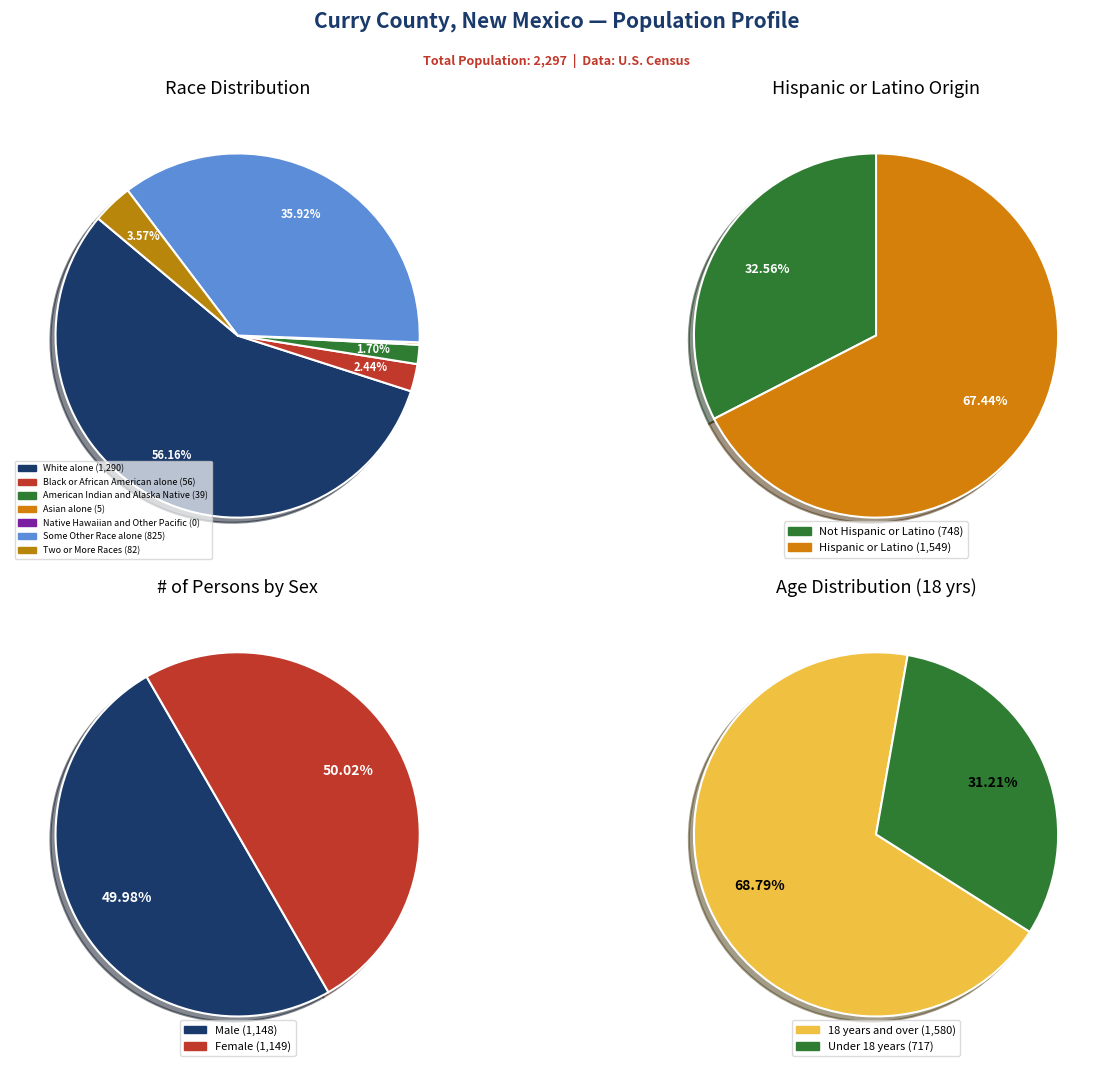

Is it true that Two or More Races is 4% of the pie?

True